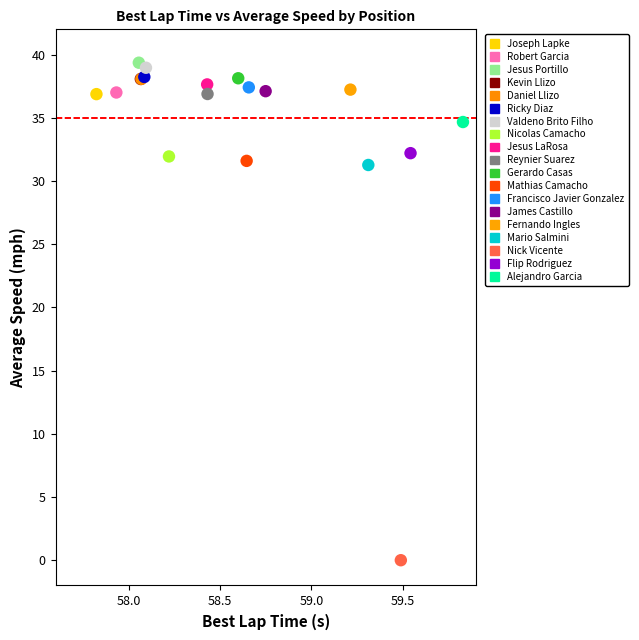

Which series contains the lowest Y value?

Nick Vicente